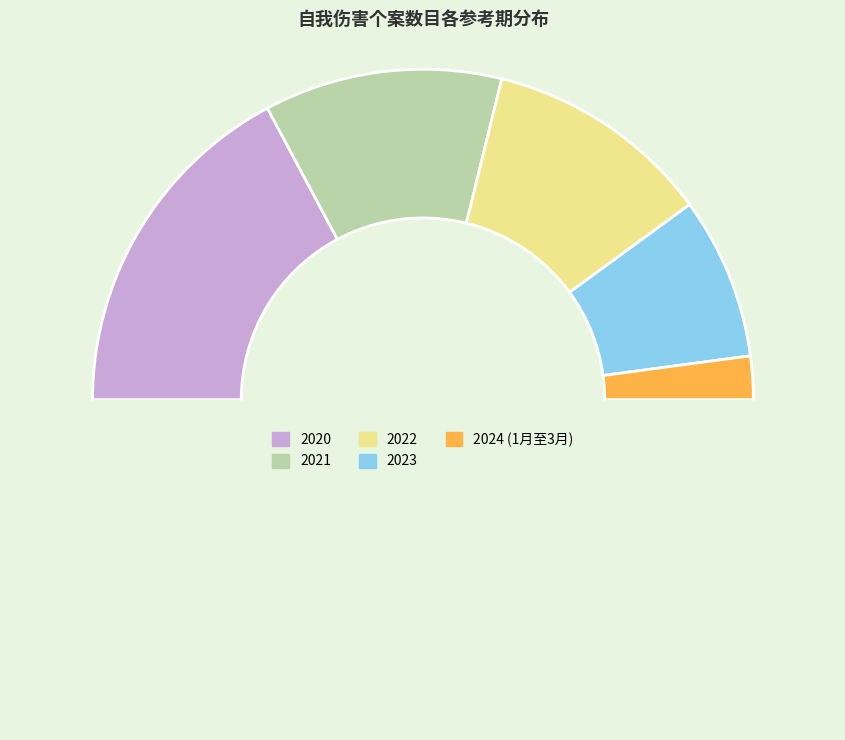

How many slices are in this pie chart?

6